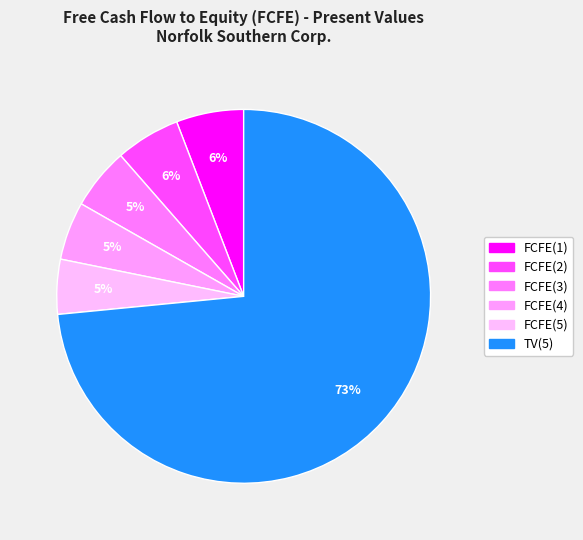

Does FCFE(4) represent more than half of the total?

No